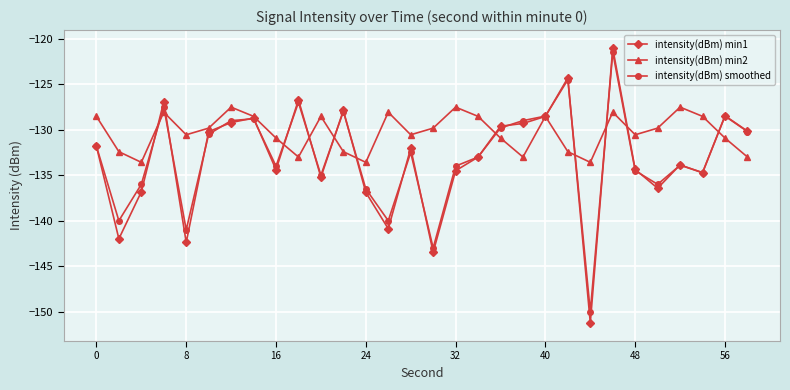

True or false: intensity(dBm) min1 has more than 1 interior local peaks.

True